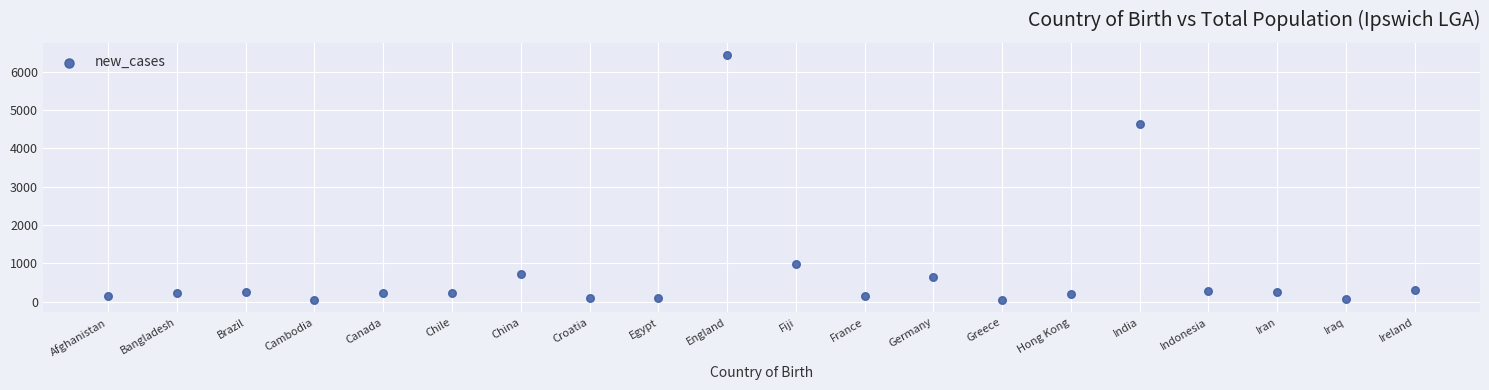

What Y value in the scatter plot is closest to 3240?

4644